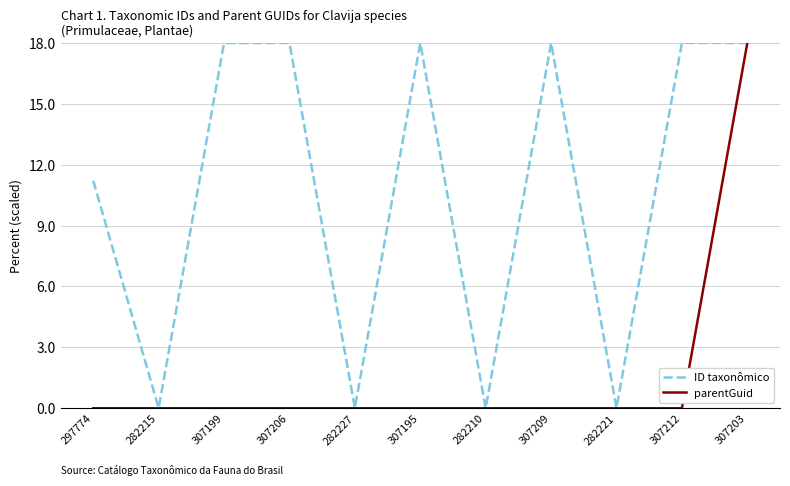

Rank the series by their average value, from highest to lowest.

ID taxonômico, parentGuid